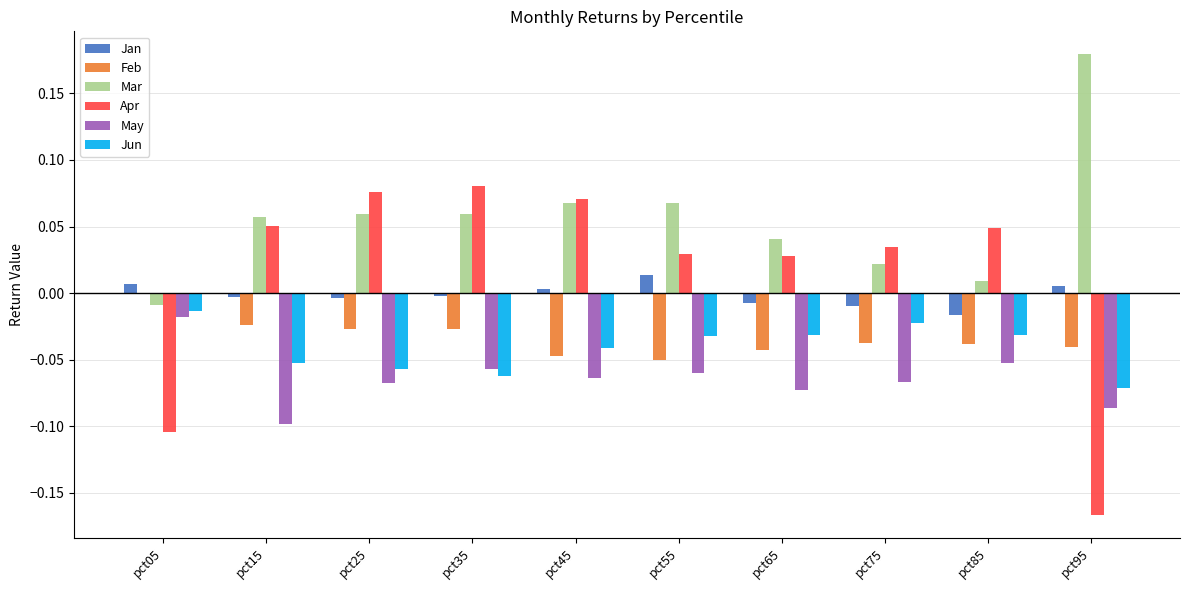

Count the number of categories in the chart.

10